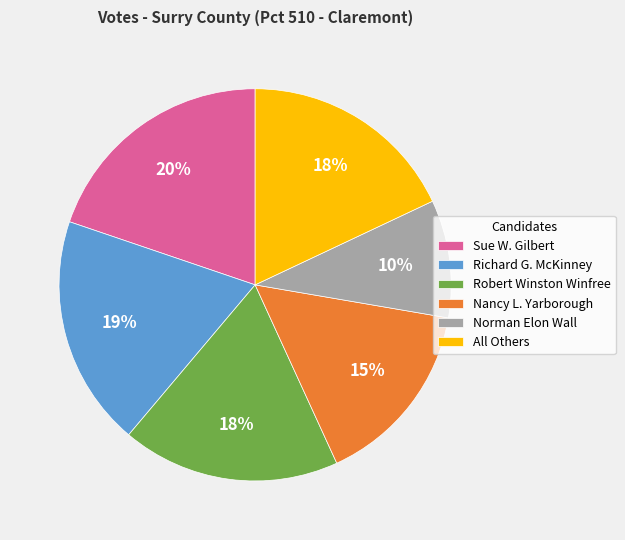

What percentage is the Robert Winston Winfree slice, to the nearest percent?

18%